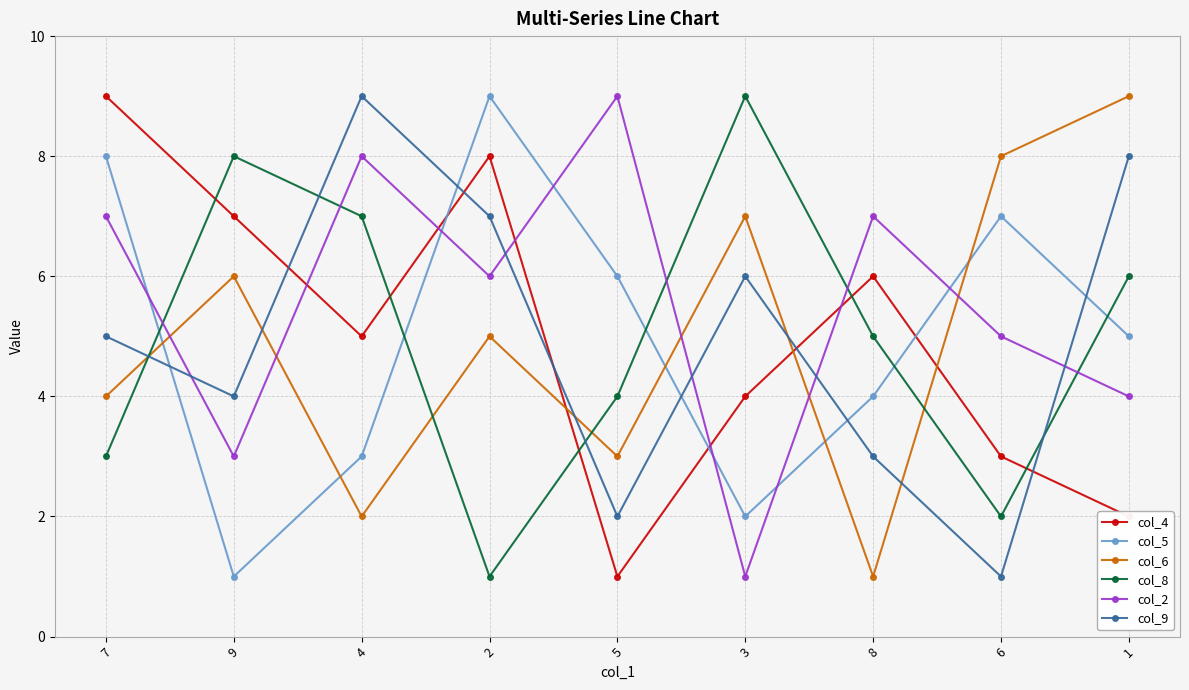

Reading left to right, transcribe all the data shown in this chart.

col_4: 9	7	5	8	1	4	6	3	2
col_5: 8	1	3	9	6	2	4	7	5
col_6: 4	6	2	5	3	7	1	8	9
col_8: 3	8	7	1	4	9	5	2	6
col_2: 7	3	8	6	9	1	7	5	4
col_9: 5	4	9	7	2	6	3	1	8